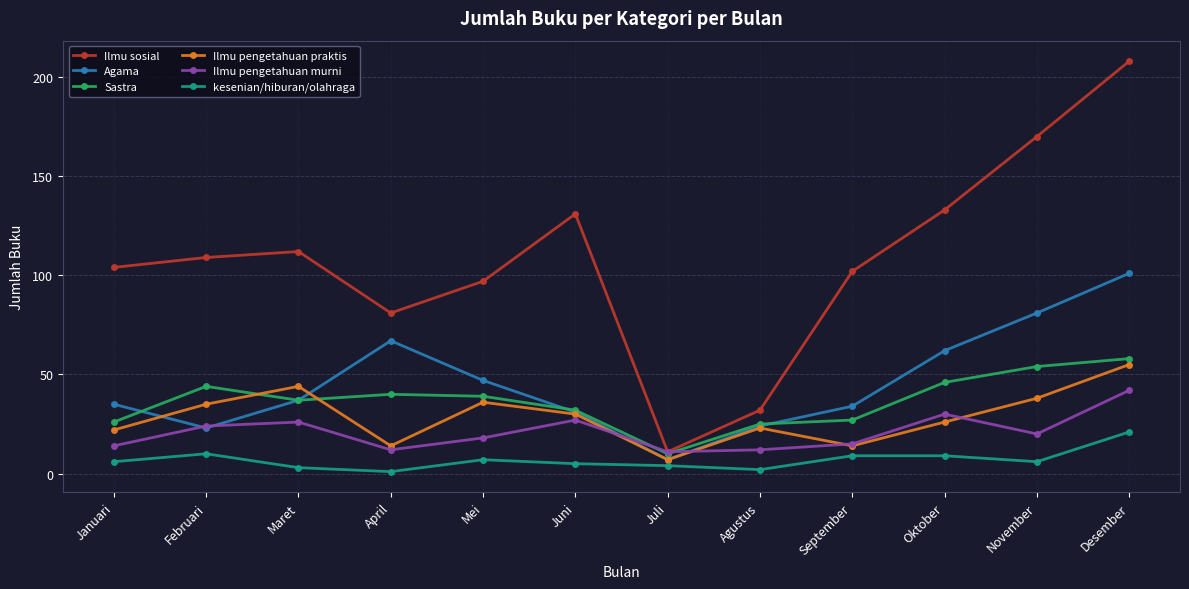

True or false: kesenian/hiburan/olahraga and Sastra intersect in this chart.

False